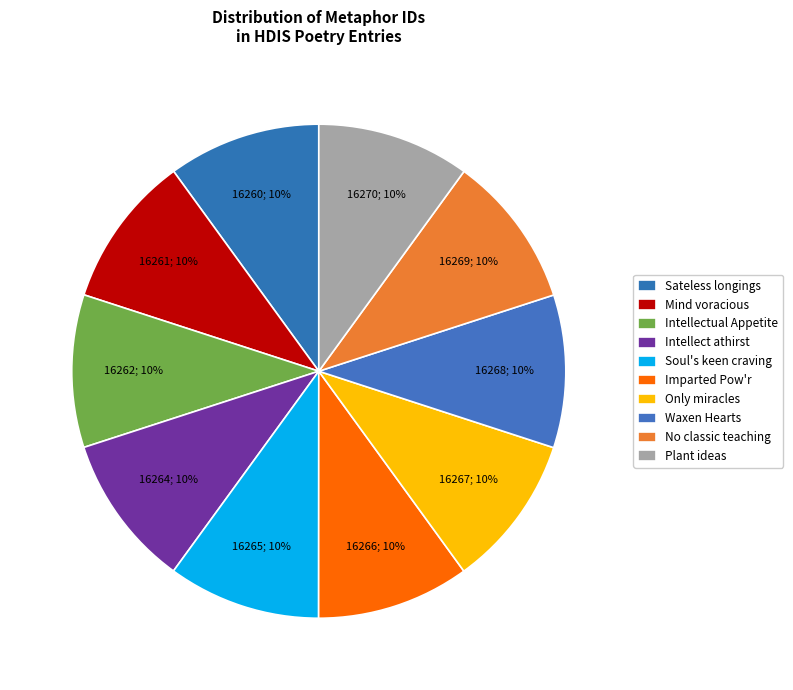

Is there any slice that represents more than half of the pie?

No